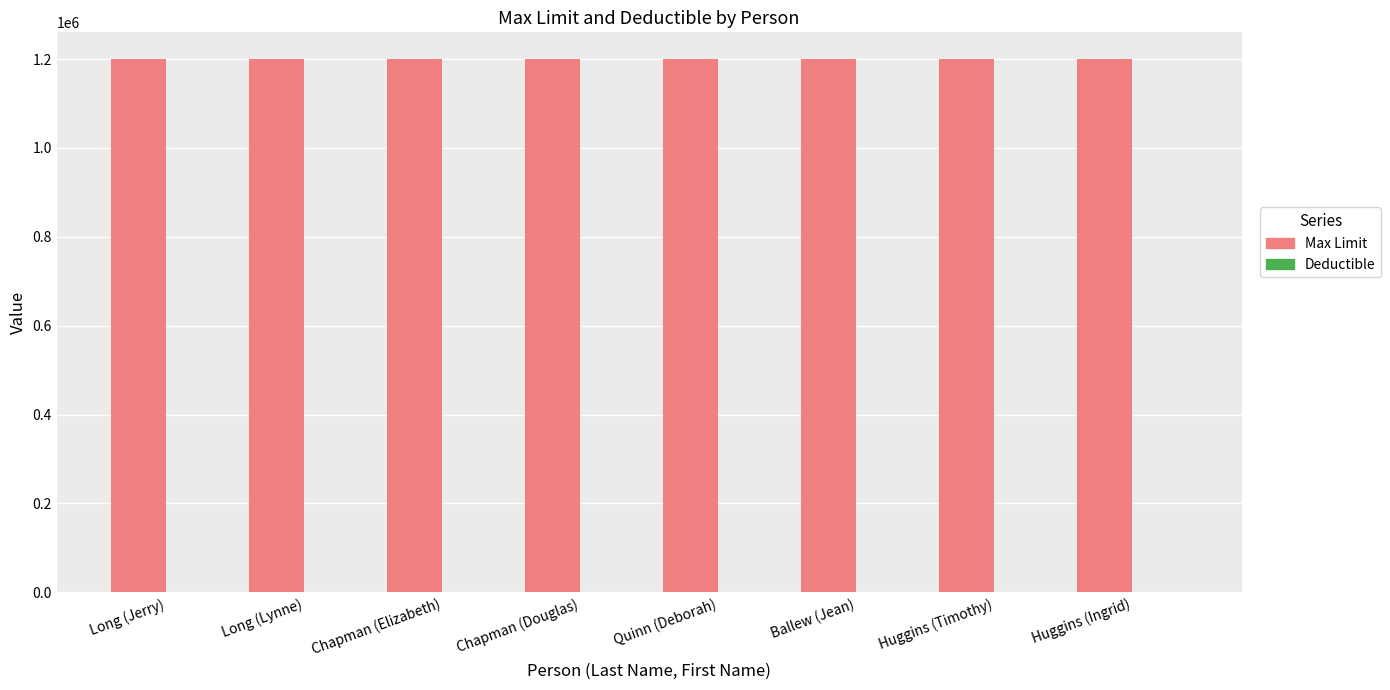

The value of Max Limit at Ballew (Jean) is 1200000. True or false?

True